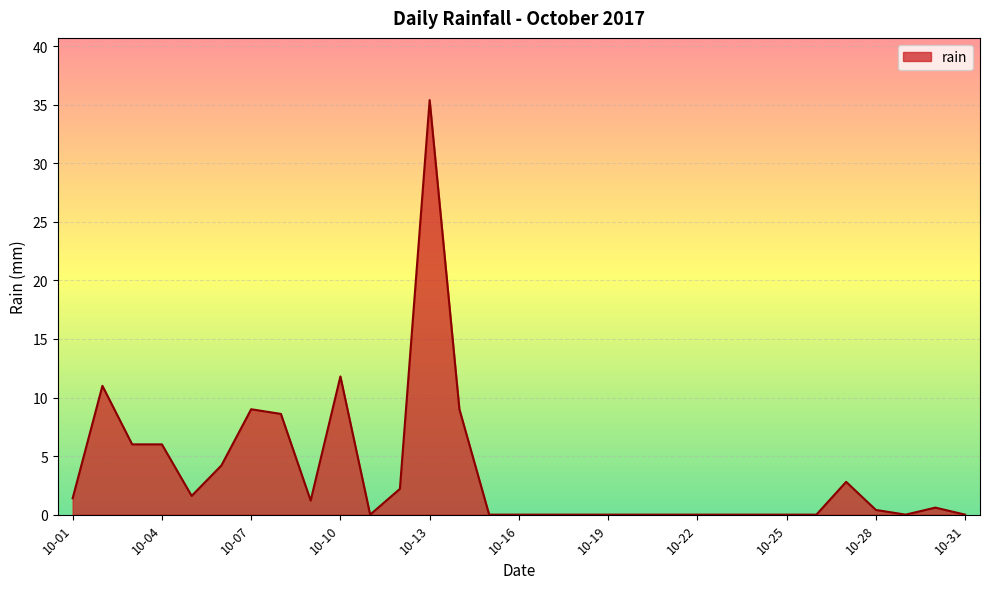

True or false: the data has more than 1 interior local peaks.

True